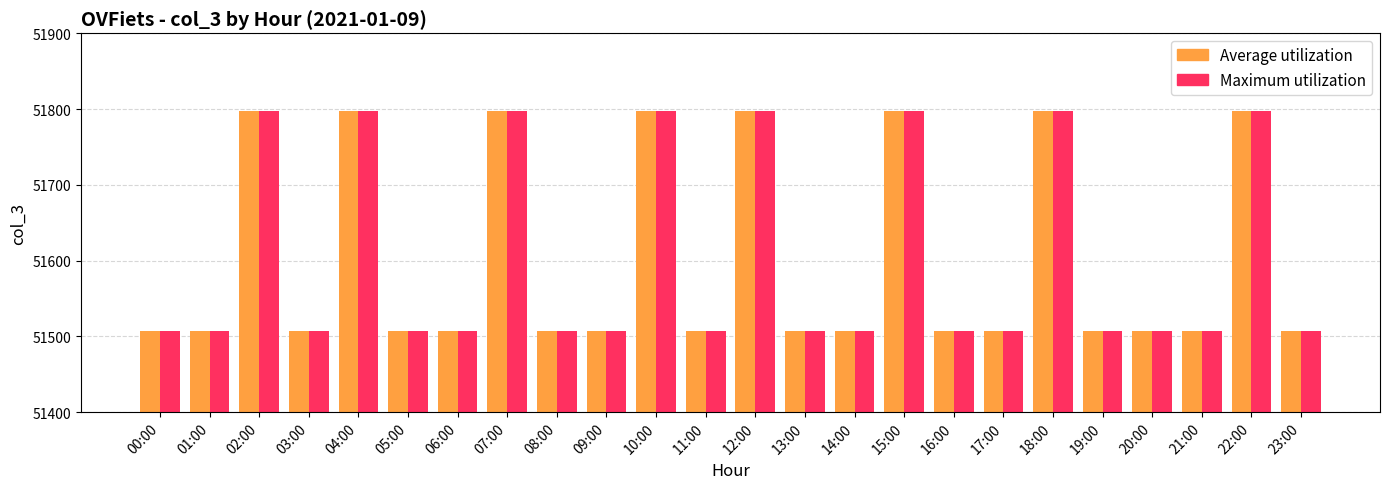

At how many categories does at least one series exceed 51546?

8